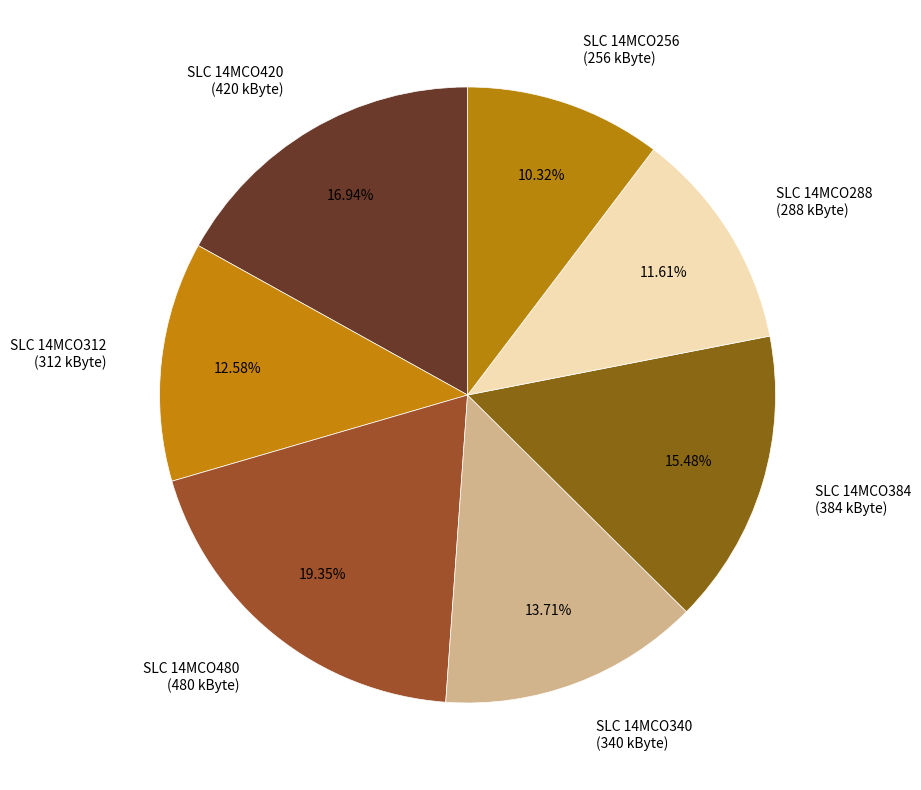

Approximately how many times larger is the value at SLC 14MCO384 compared to SLC 14MCO480?

0.8